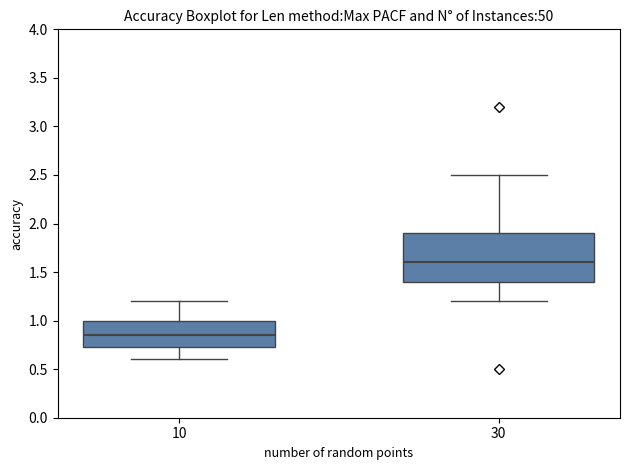

Reading left to right, read every box against the y-axis: the position of its median line, the range the box covers, and the ends of its whiskers. The values are not printed on the chart, so give them approximately, as read against the axis.

10: median 0.85, box 0.75 to 1.00, whiskers 0.60 to 1.20
30: median 1.60, box 1.40 to 1.90, whiskers 1.20 to 2.50